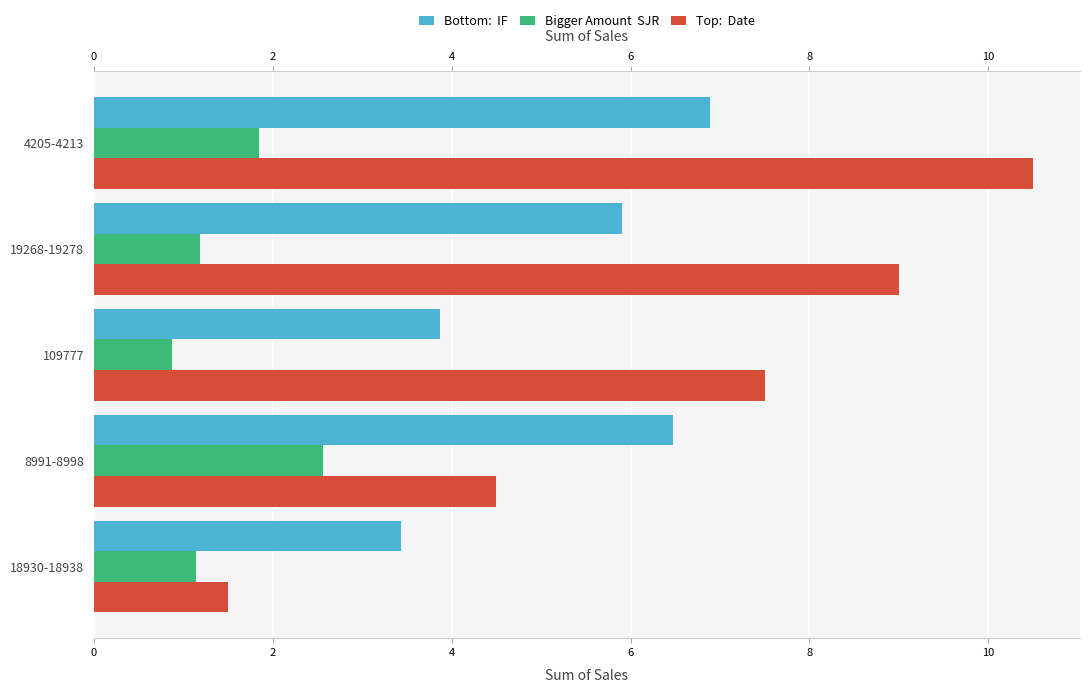

What is the greatest value displayed?

10.5